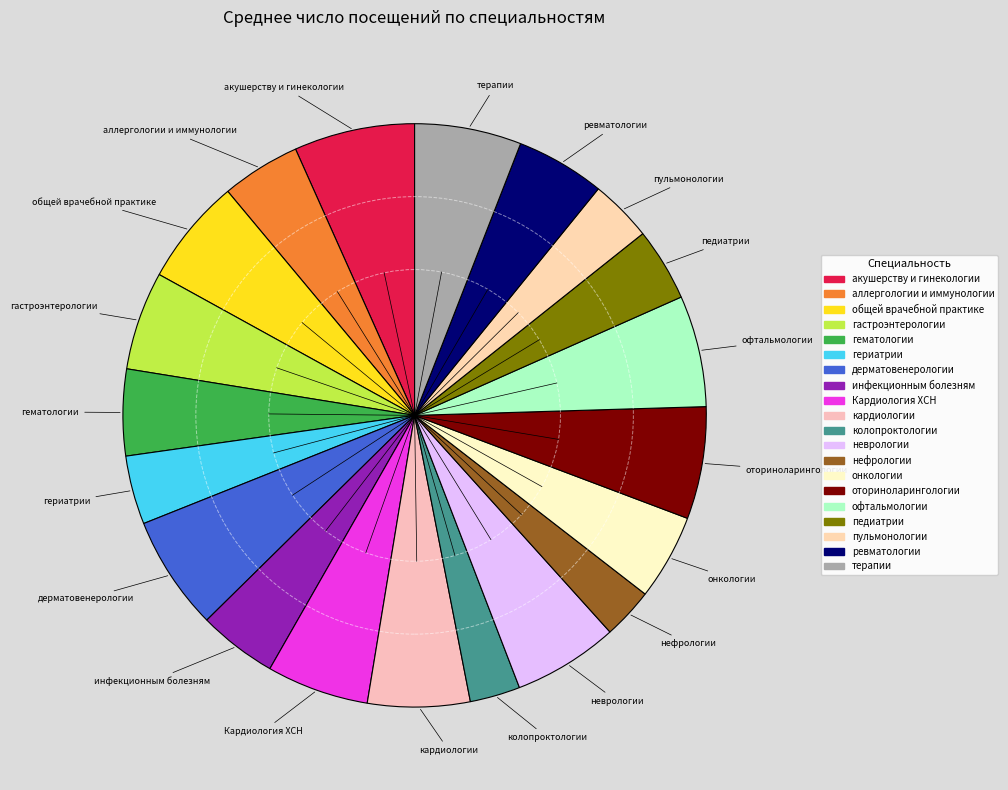

Approximately how many times larger is the value at общей врачебной практике compared to онкологии?

1.2